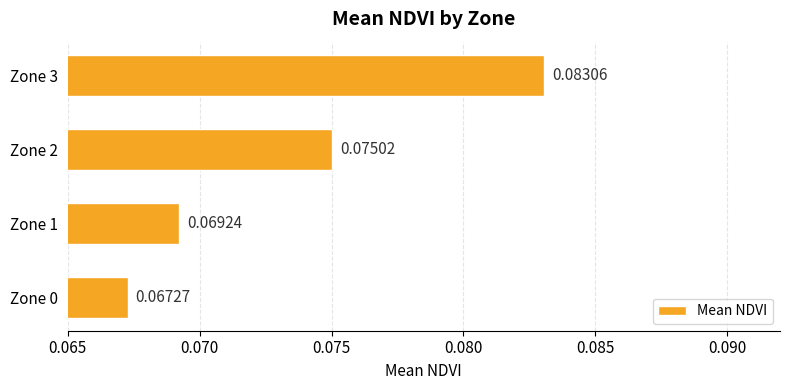

Rank the categories by value from lowest to highest.

Zone 0, Zone 1, Zone 2, Zone 3